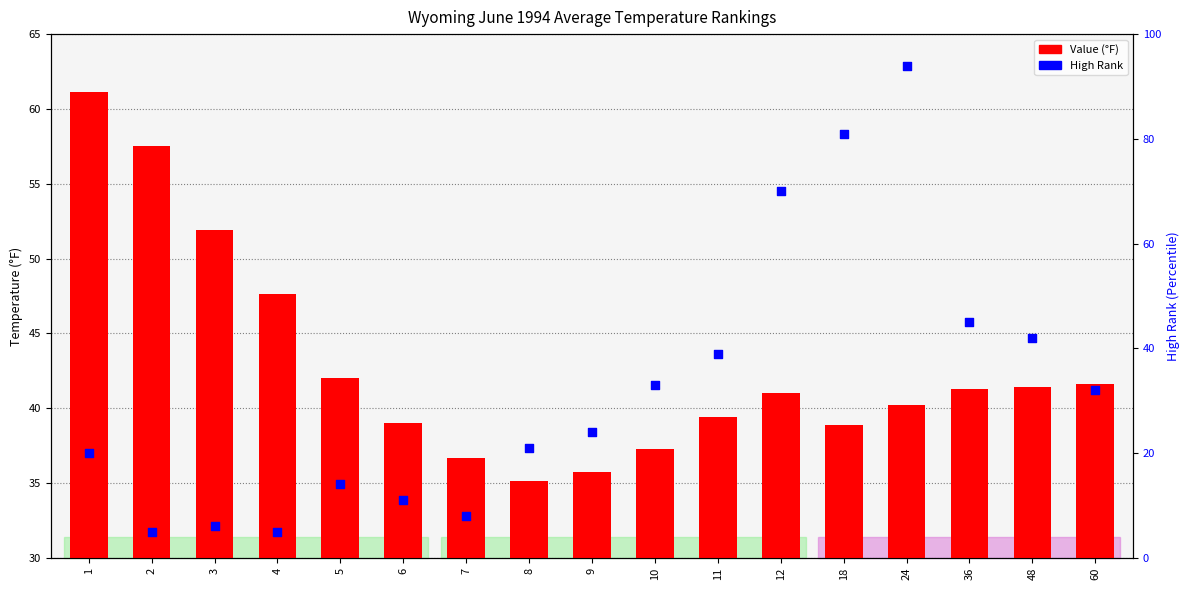

Which series has the widest spread of Y values?

High Rank